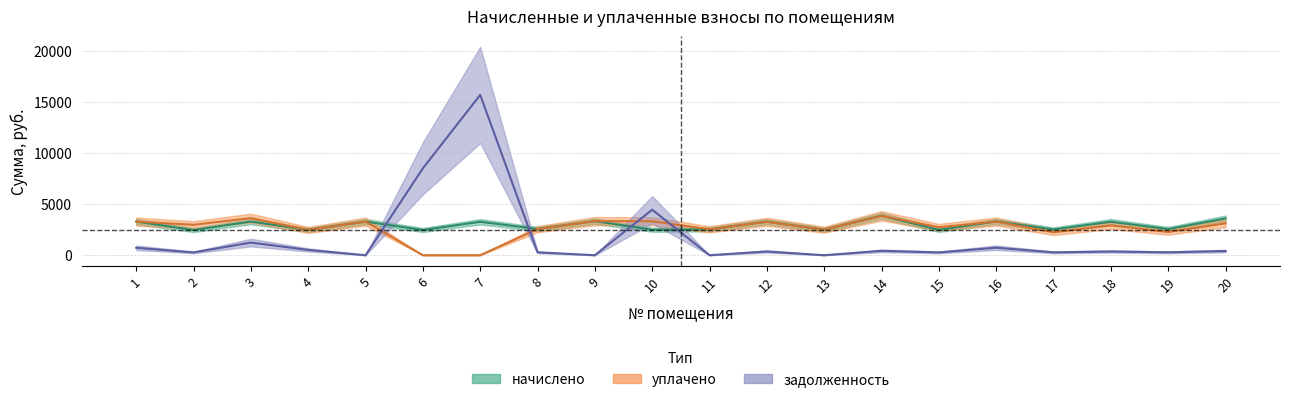

Rank the categories by начислено value from lowest to highest.

2, 6, 15, 4, 10, 13, 17, 11, 19, 8, 7, 18, 12, 1, 5, 3, 16, 9, 20, 14